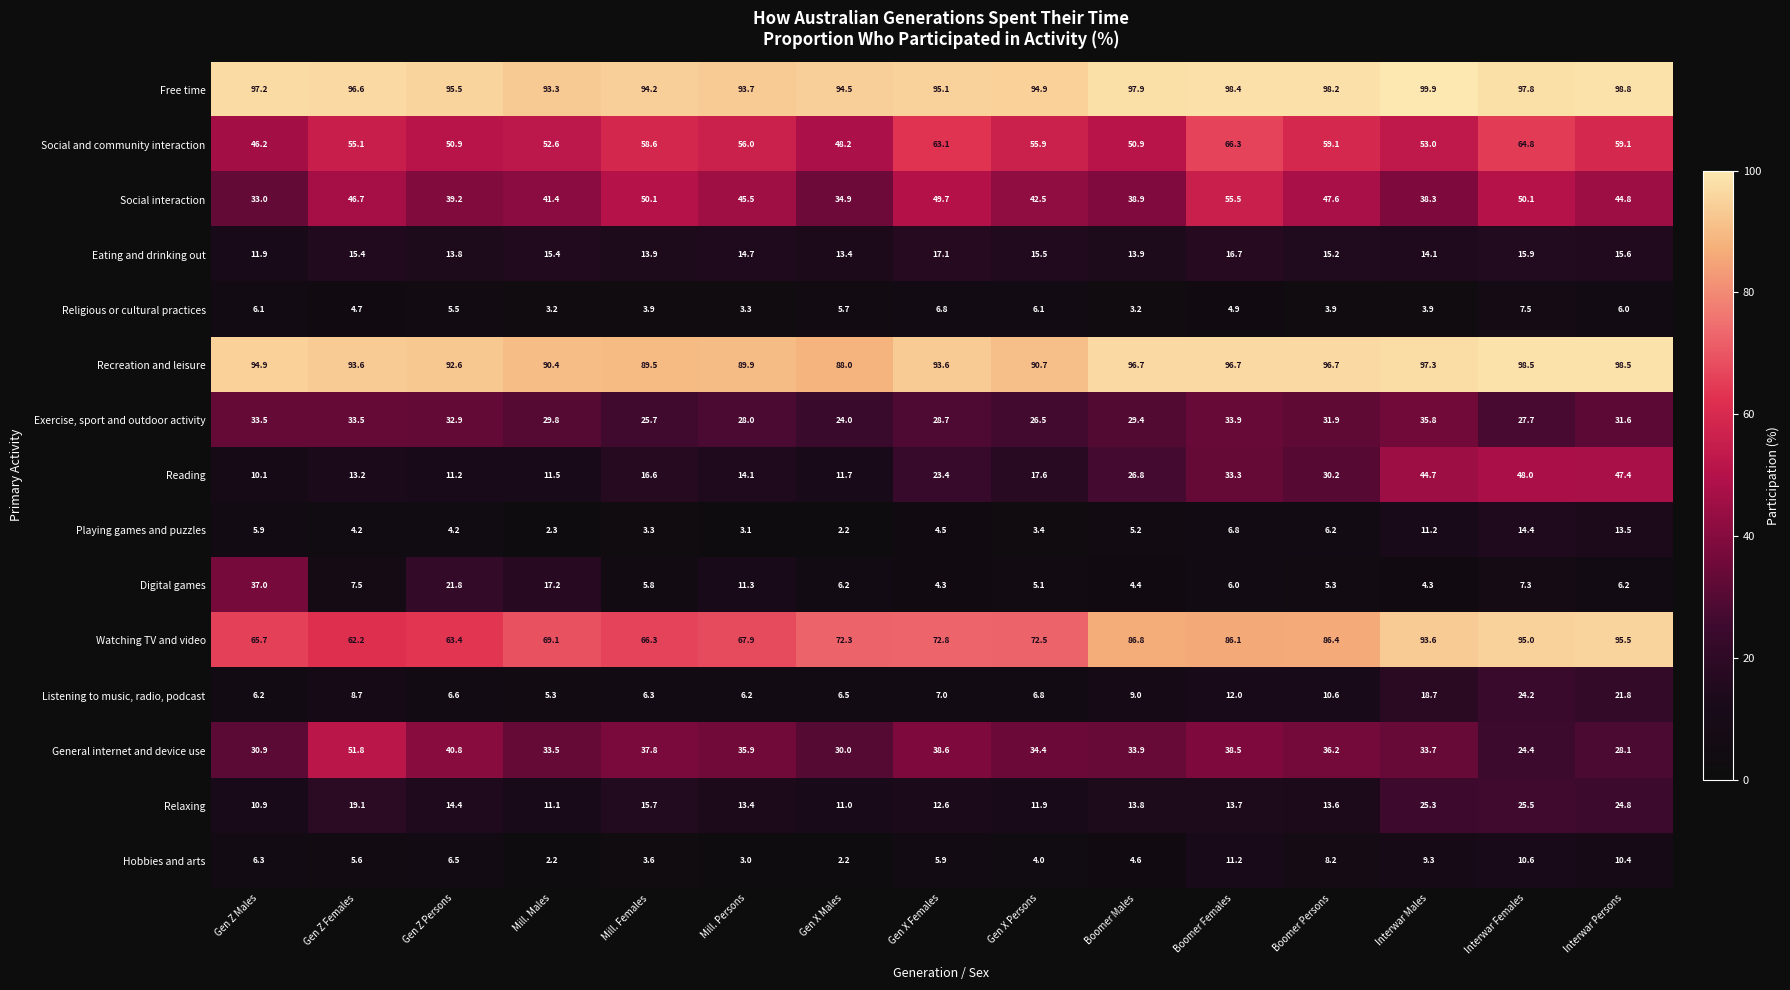

What is the average value of the Playing games and puzzles series?

6.0